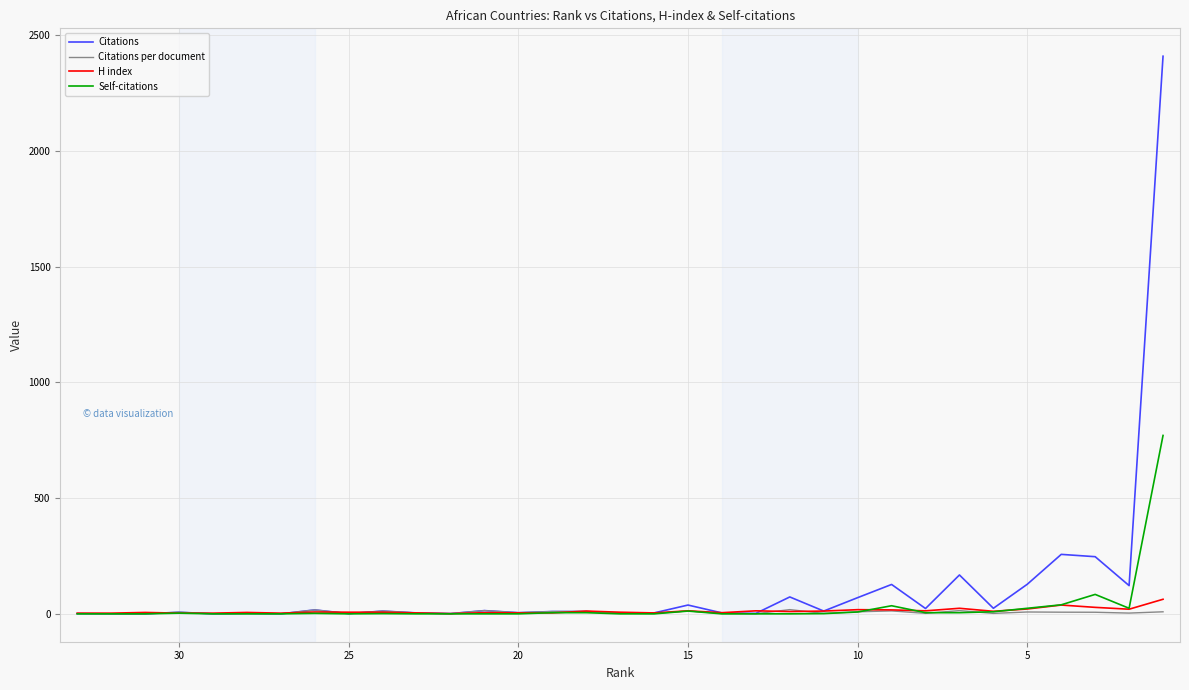

In H index, how many points are lower than both neighbors (excluding endpoints)?

8